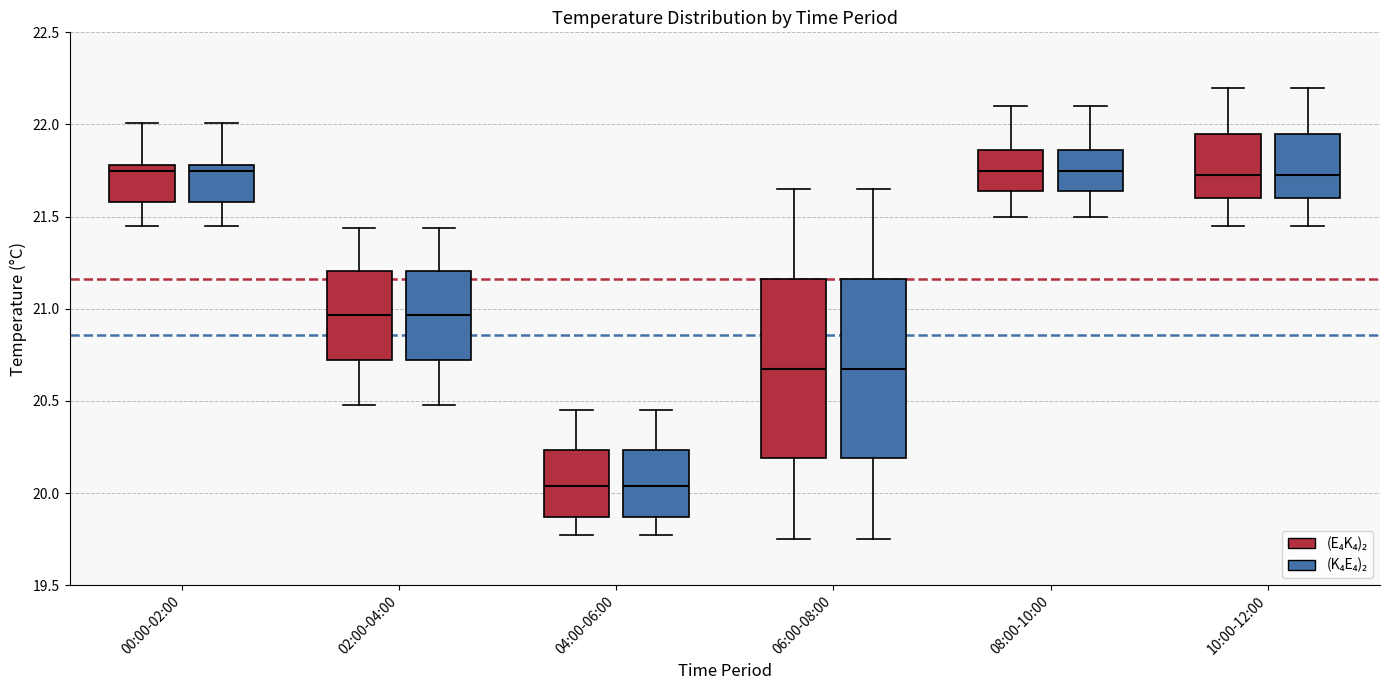

Reading left to right, transcribe this box plot: for each box, give where its median line is, the range the box spans, and where its two whiskers end, as read against the y-axis. The values are not printed on the chart, so give them approximately, as read against the axis.

00:00-02:00 ((E₄K₄)₂): median 21.75, box 21.60 to 21.80, whiskers 21.45 to 22.00
00:00-02:00 ((K₄E₄)₂): median 21.75, box 21.60 to 21.80, whiskers 21.45 to 22.00
02:00-04:00 ((E₄K₄)₂): median 20.95, box 20.70 to 21.20, whiskers 20.50 to 21.45
02:00-04:00 ((K₄E₄)₂): median 20.95, box 20.70 to 21.20, whiskers 20.50 to 21.45
04:00-06:00 ((E₄K₄)₂): median 20.05, box 19.85 to 20.25, whiskers 19.75 to 20.45
04:00-06:00 ((K₄E₄)₂): median 20.05, box 19.85 to 20.25, whiskers 19.75 to 20.45
06:00-08:00 ((E₄K₄)₂): median 20.70, box 20.20 to 21.15, whiskers 19.75 to 21.65
06:00-08:00 ((K₄E₄)₂): median 20.70, box 20.20 to 21.15, whiskers 19.75 to 21.65
08:00-10:00 ((E₄K₄)₂): median 21.75, box 21.65 to 21.85, whiskers 21.50 to 22.10
08:00-10:00 ((K₄E₄)₂): median 21.75, box 21.65 to 21.85, whiskers 21.50 to 22.10
10:00-12:00 ((E₄K₄)₂): median 21.75, box 21.60 to 21.95, whiskers 21.45 to 22.20
10:00-12:00 ((K₄E₄)₂): median 21.75, box 21.60 to 21.95, whiskers 21.45 to 22.20